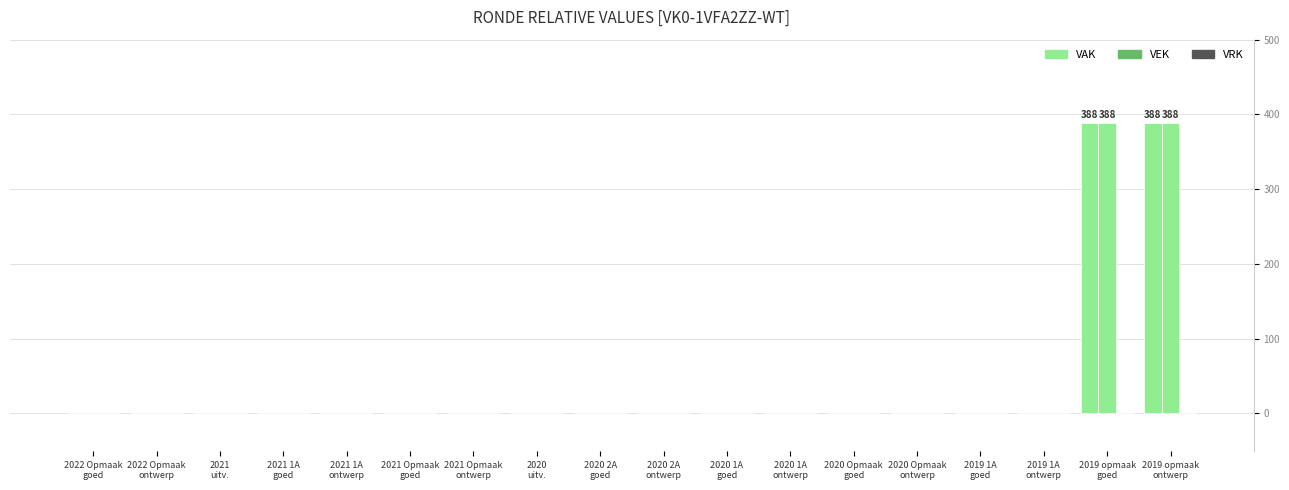

How many data points does each series have?

18